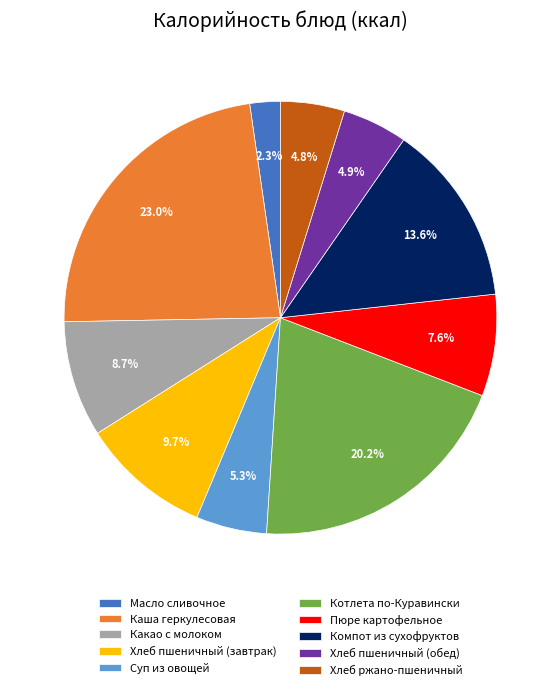

Does any single category account for the majority?

No